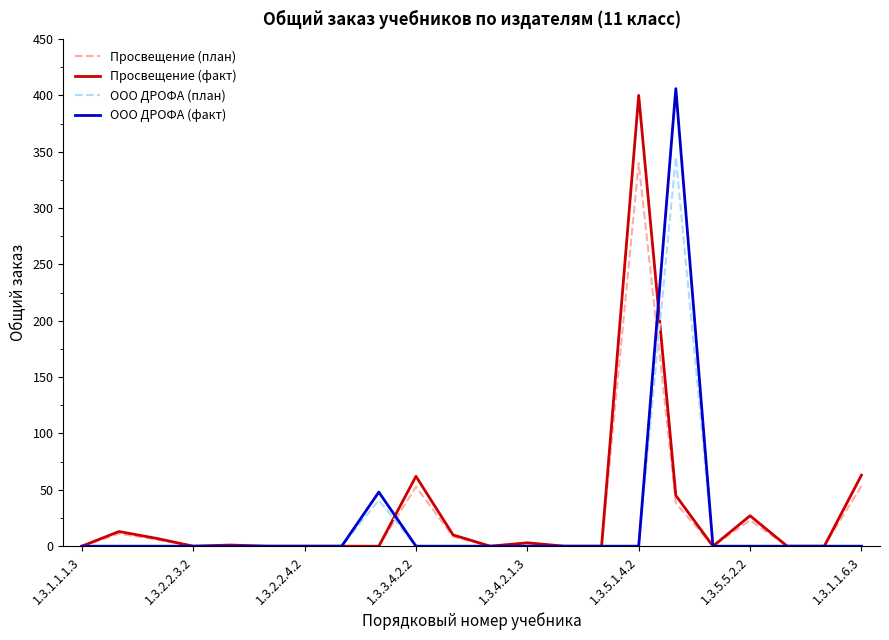

How many values in the Просвещение (план) series exceed 0?

10